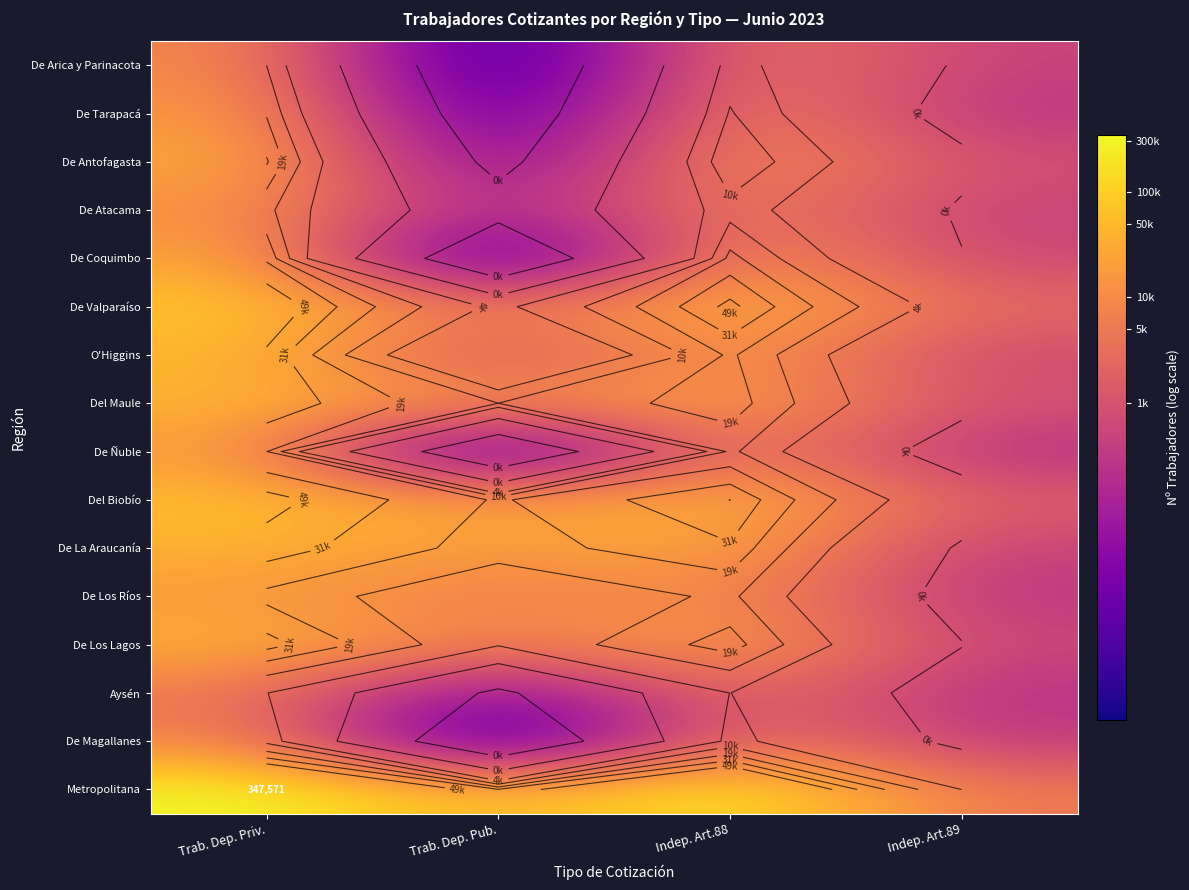

How many data points does each series have?

4